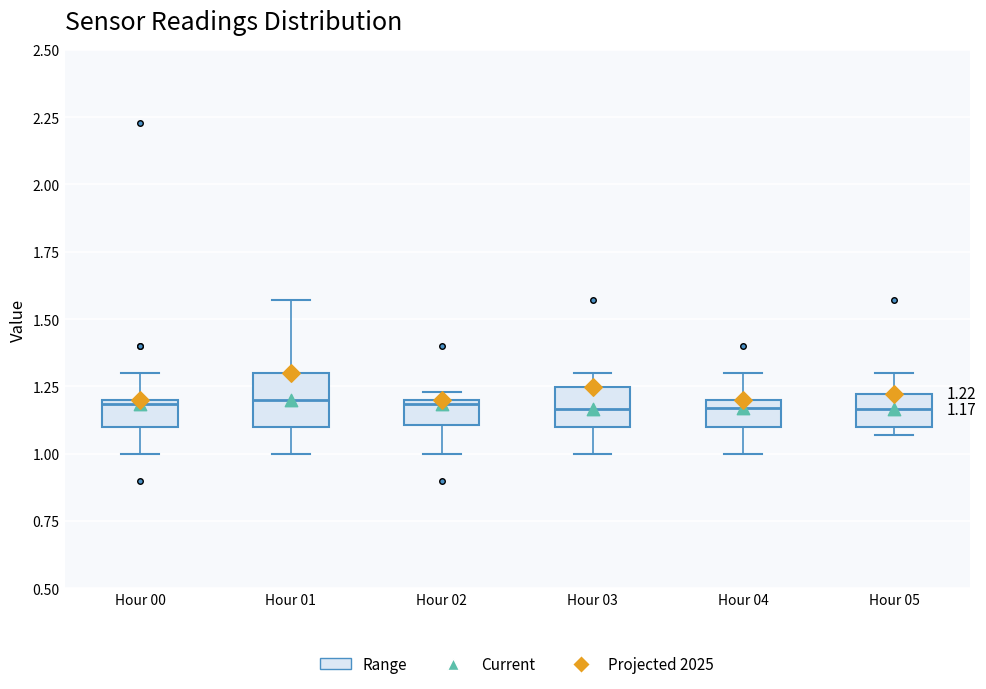

Which box is the tallest, from its lower edge to its upper edge?

Hour 01